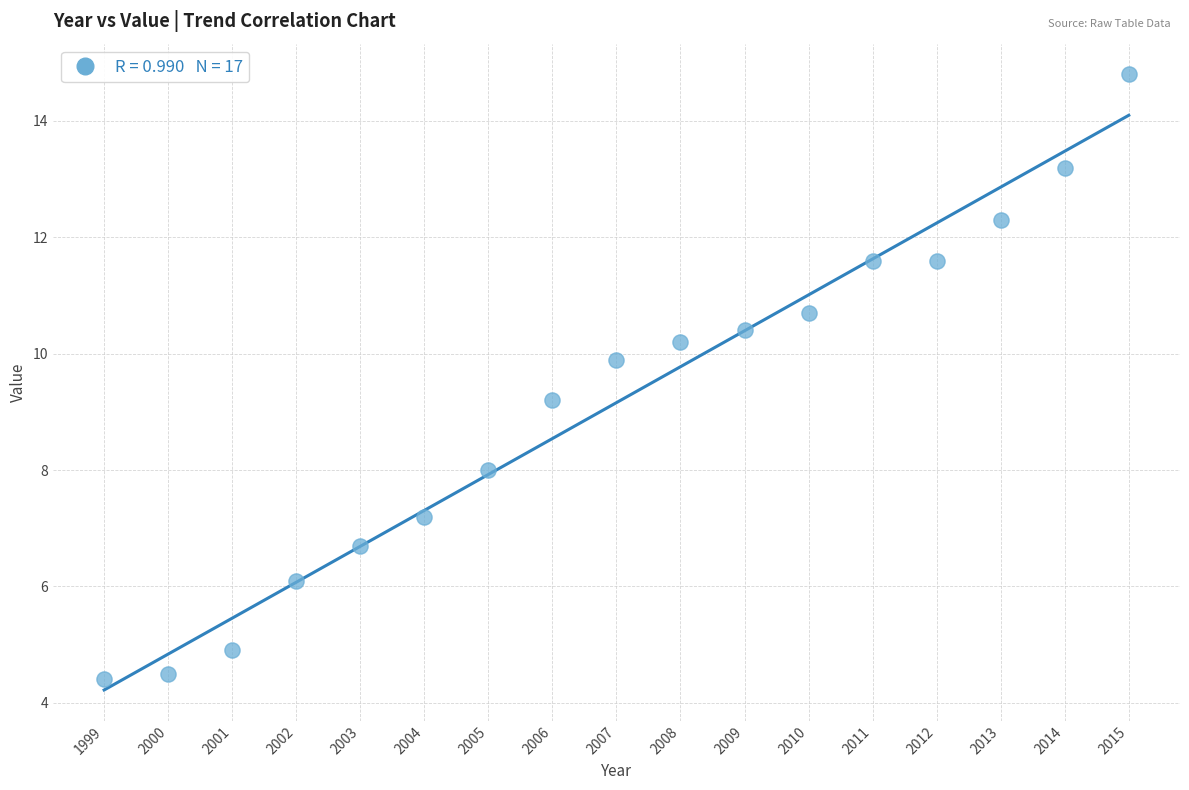

What Y value in the scatter plot is closest to 9?

9.2